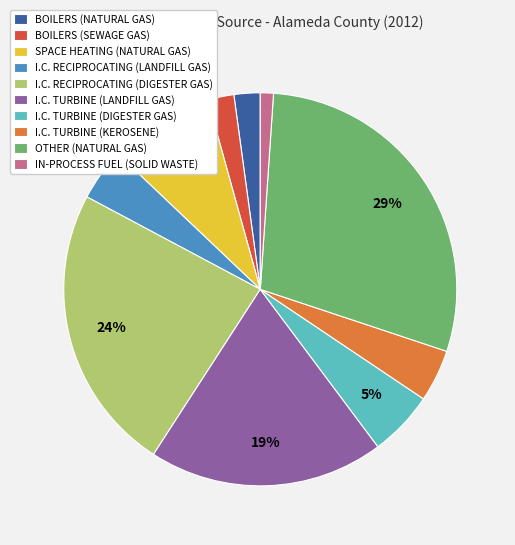

What is the largest slice in the pie chart?

OTHER (NATURAL GAS)